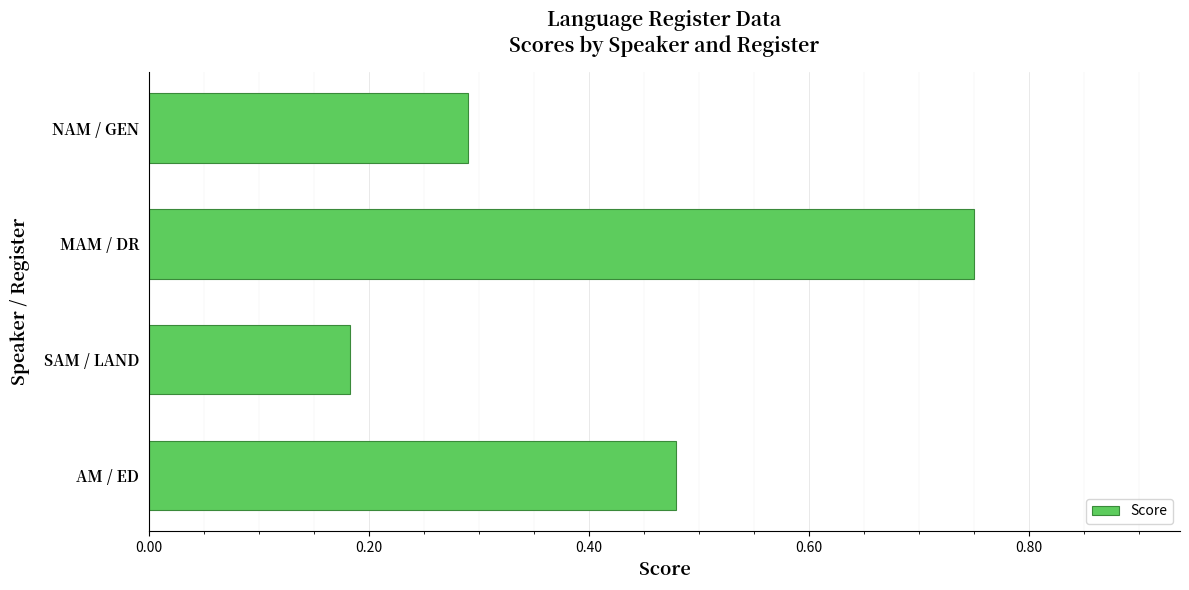

At which category does the chart reach its minimum across all series?

SAM / LAND